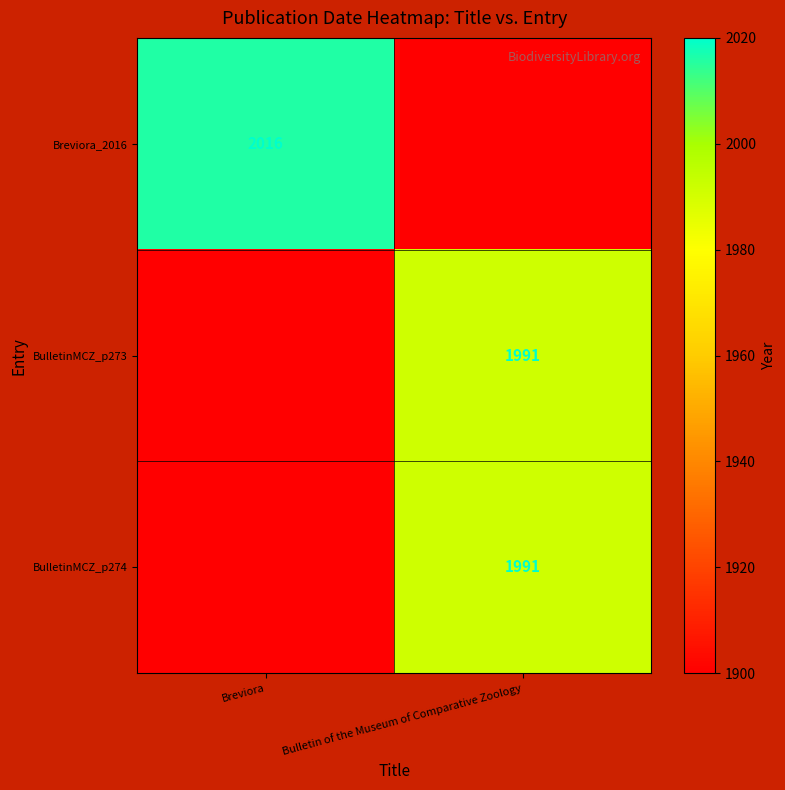

The BulletinMCZ_p274 series shows 3251 at Bulletin of the Museum of Comparative Zoology. True or false?

False